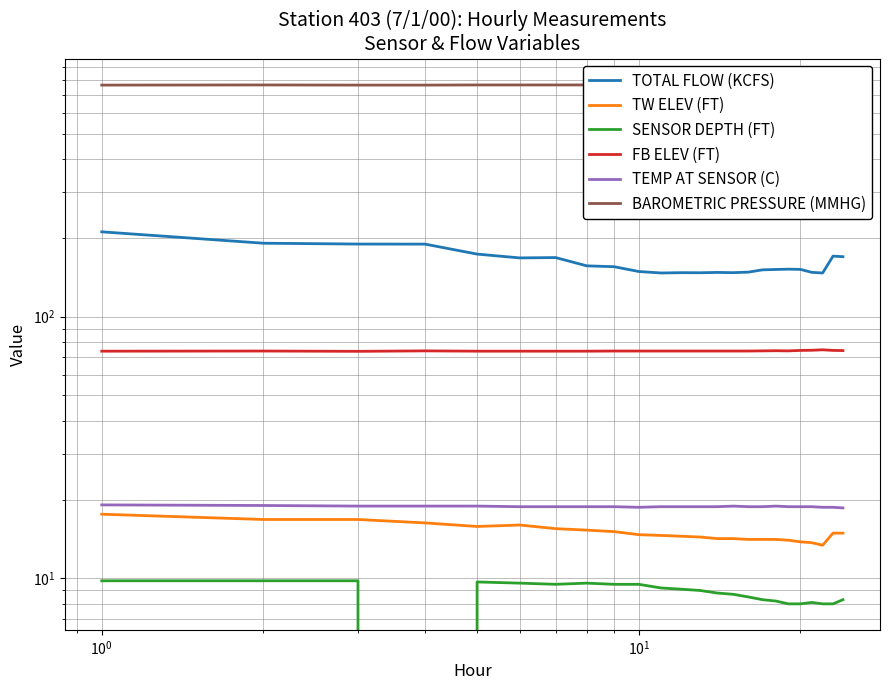

What is the sum of all TEMP AT SENSOR (C) values?

451.7